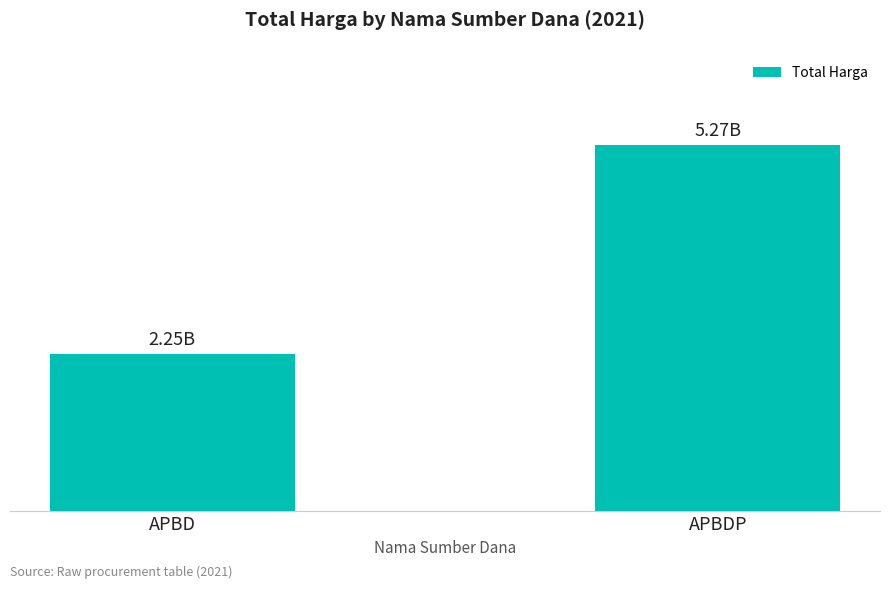

What is the average value?

3759248542